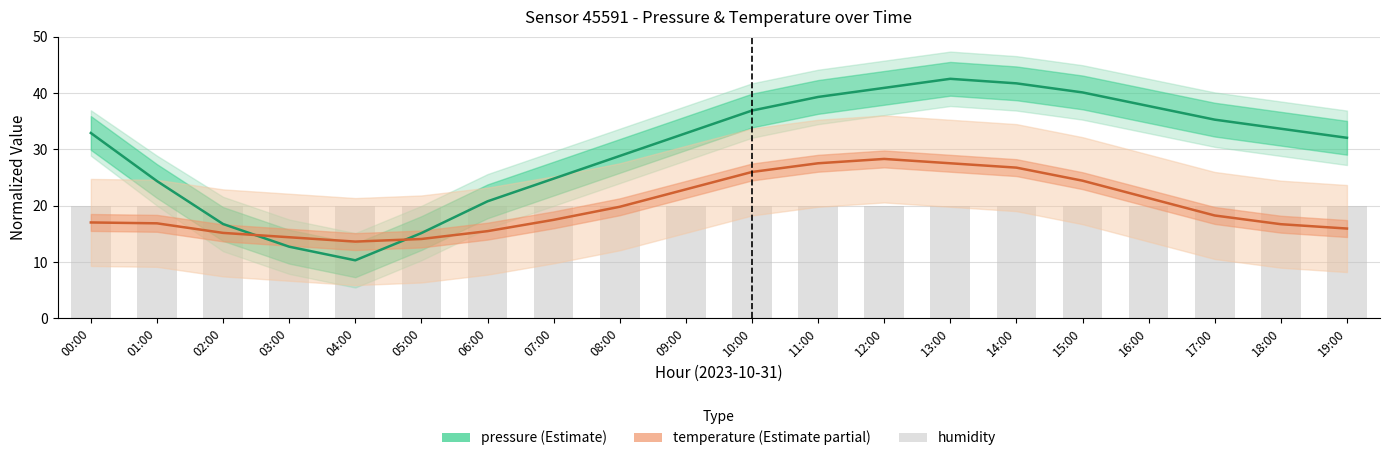

What is the average value of the pressure (Estimate) series?

30.0